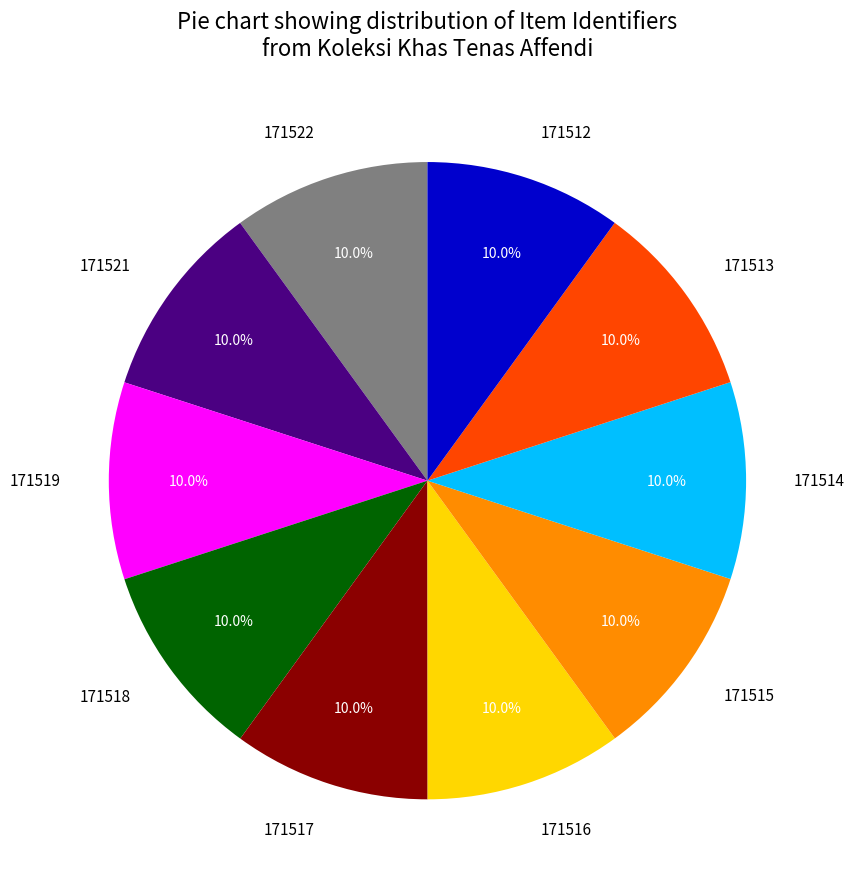

How many slices are in this pie chart?

10